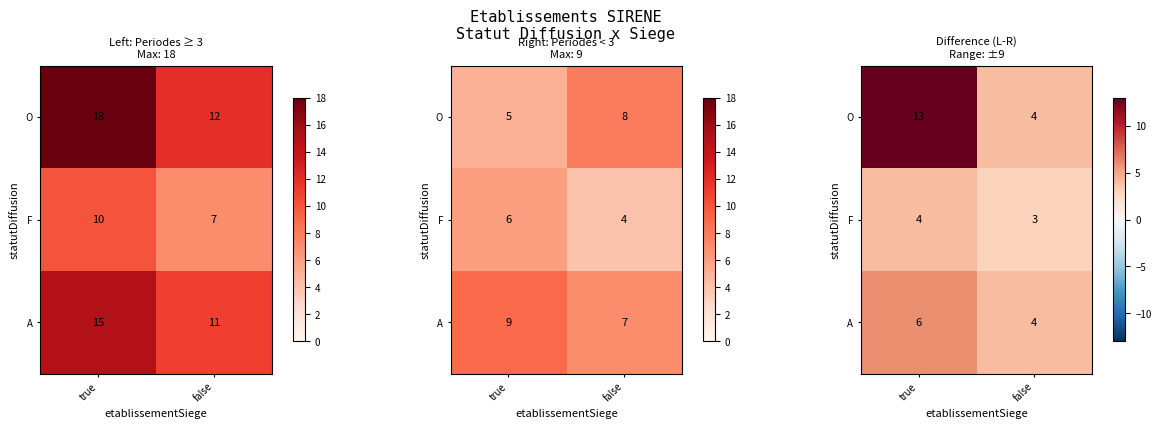

What is the total value across all series at false?

11